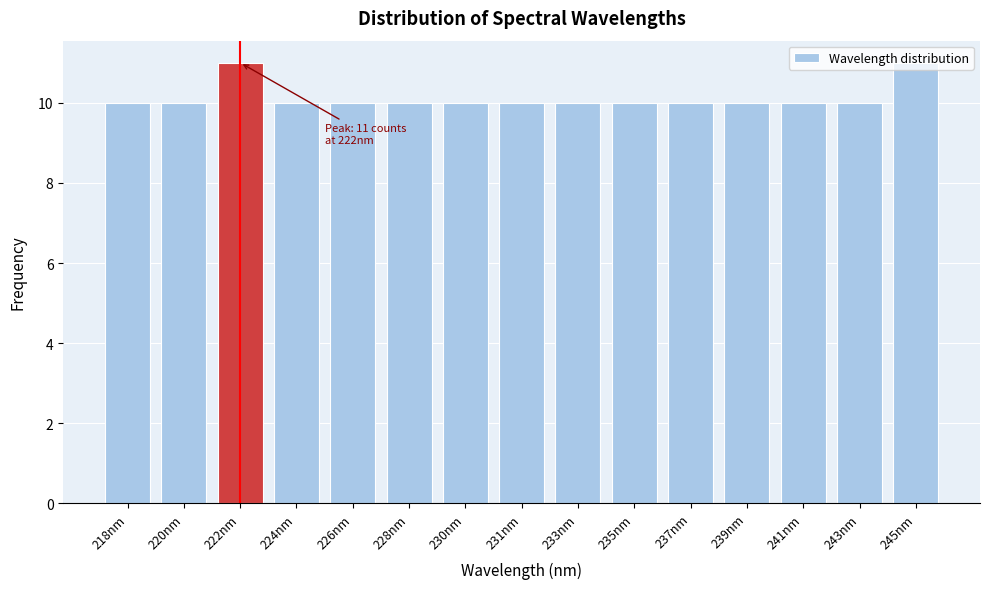

What is the minimum value shown in the chart?

10